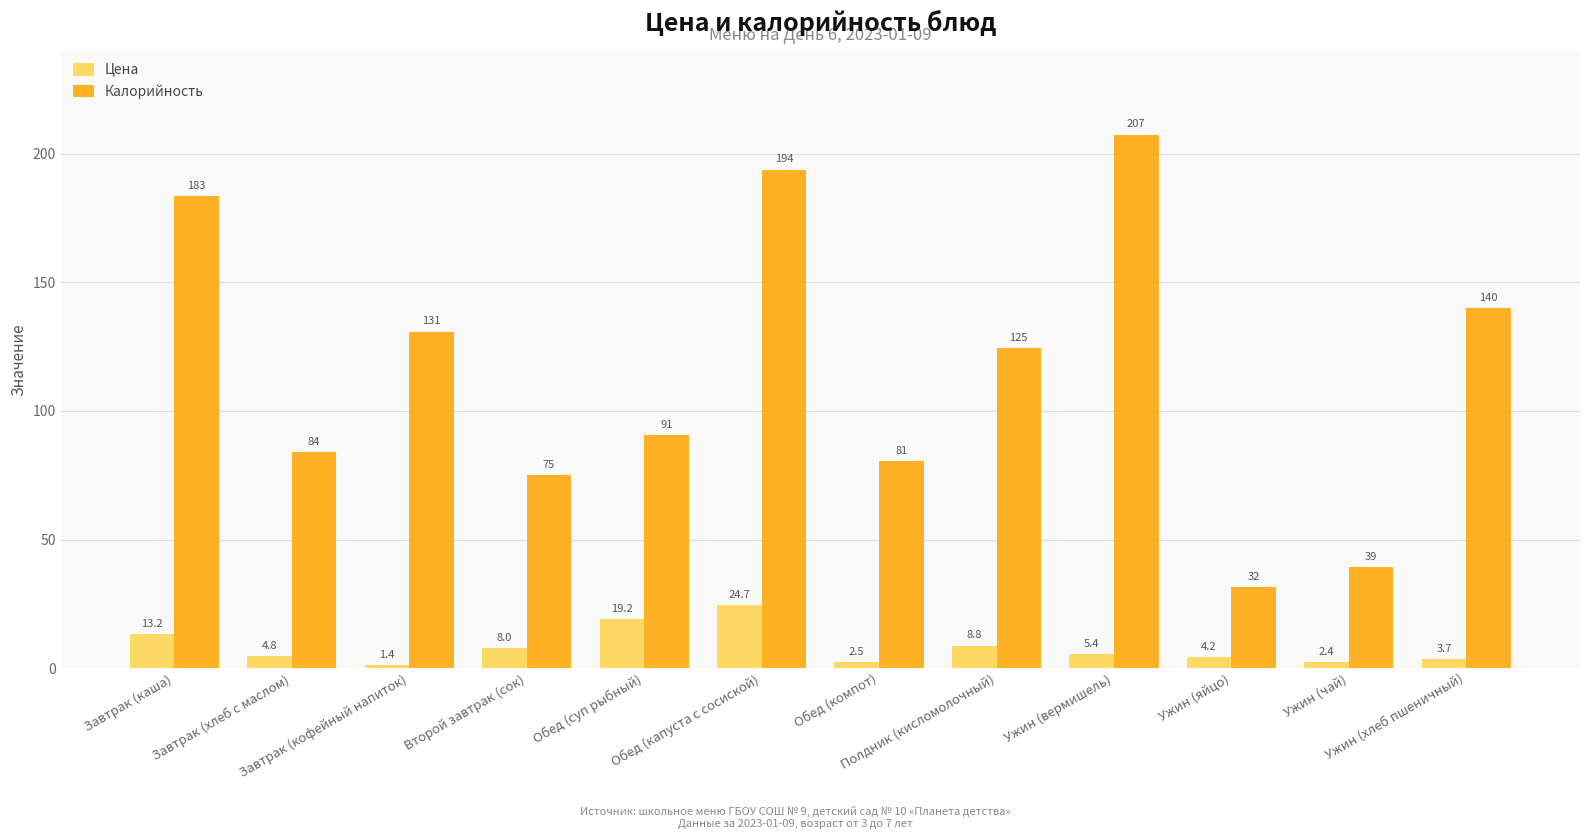

Which series has the largest range (max minus min)?

Калорийность